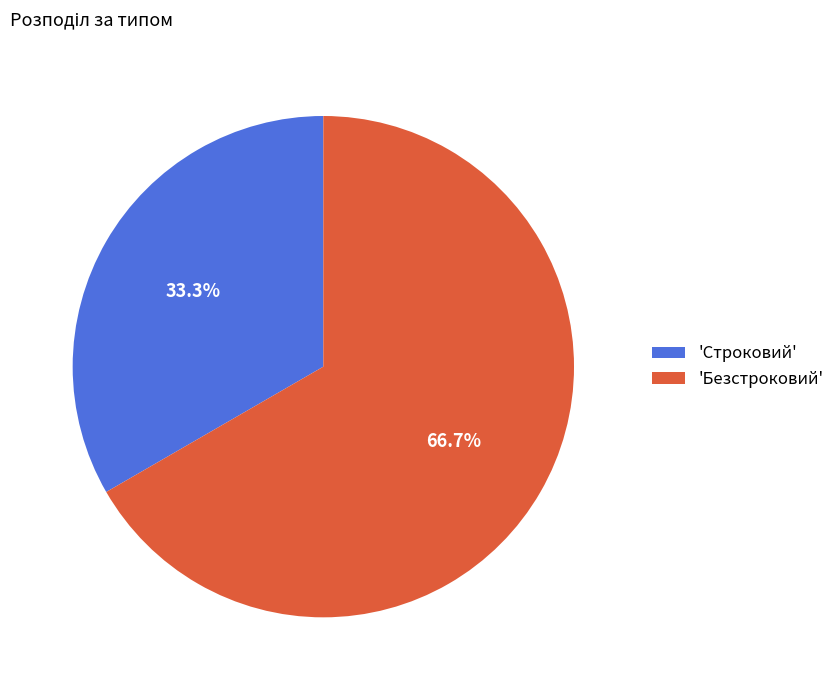

How many segments does this pie chart have?

2